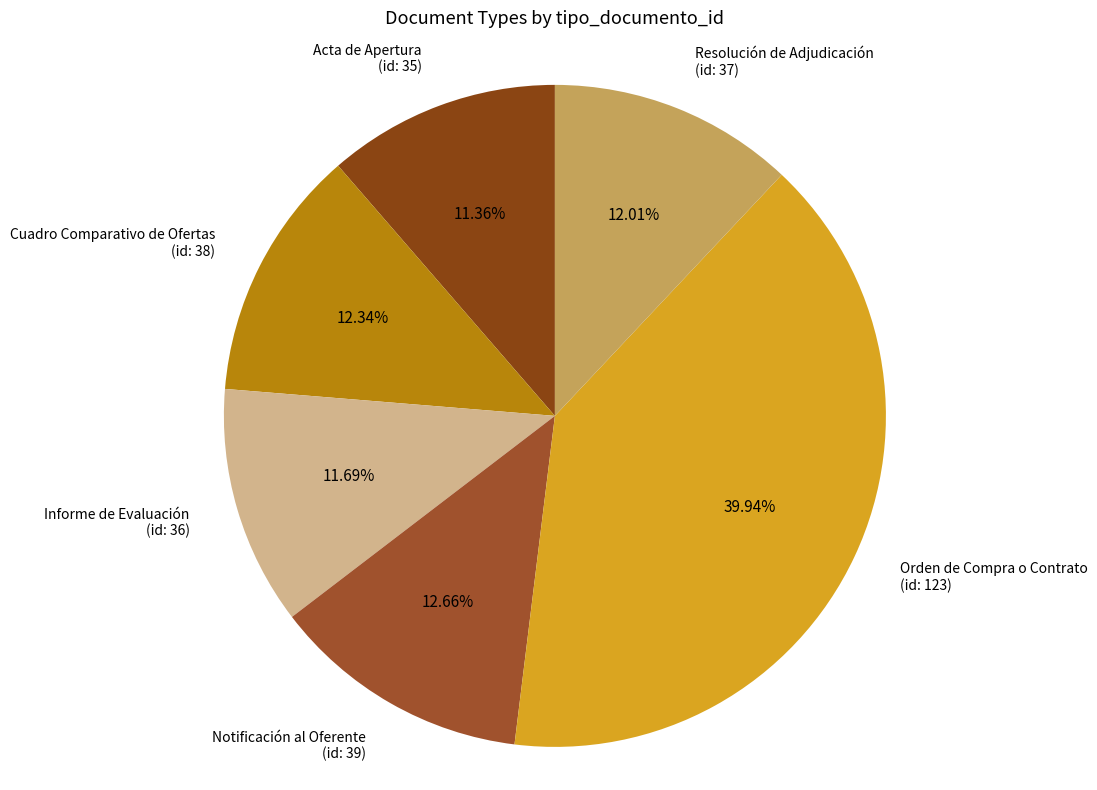

Combined, do Notificación al Oferente (id: 39) and Informe de Evaluación (id: 36) account for over 50%?

No